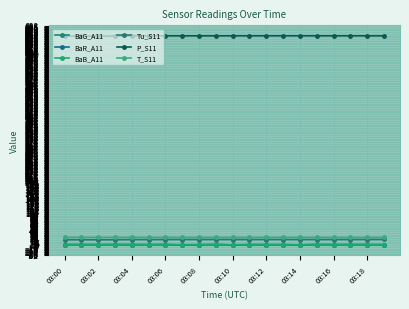

How many P_S11 values are between 657 and 658?

16